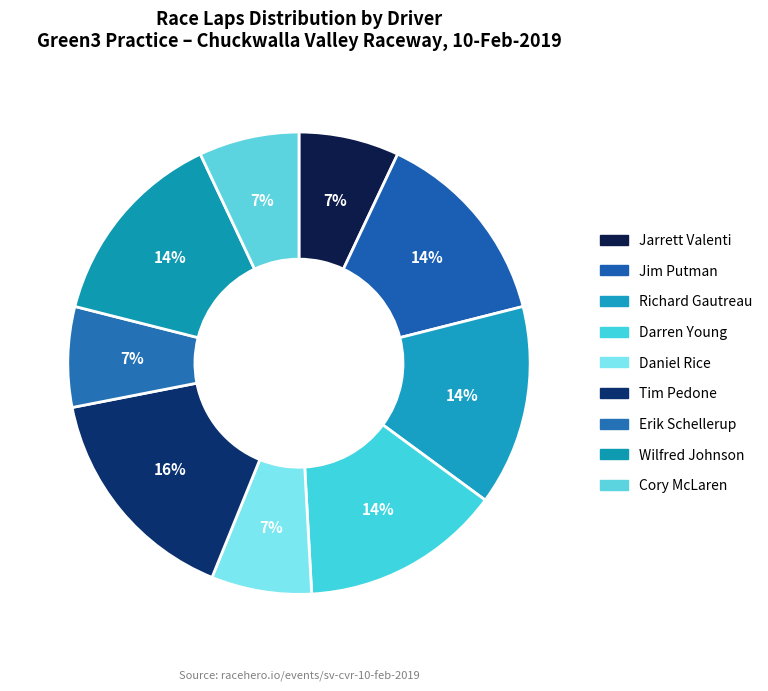

Is it true that Darren Young is 1% of the pie?

False